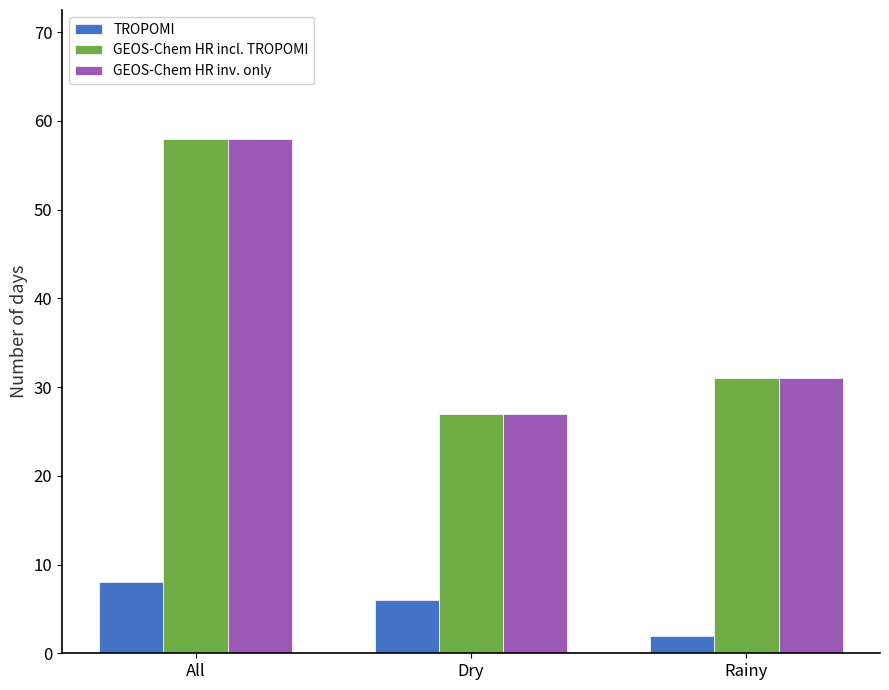

Where does the GEOS-Chem HR inv. only series first go above 31?

All